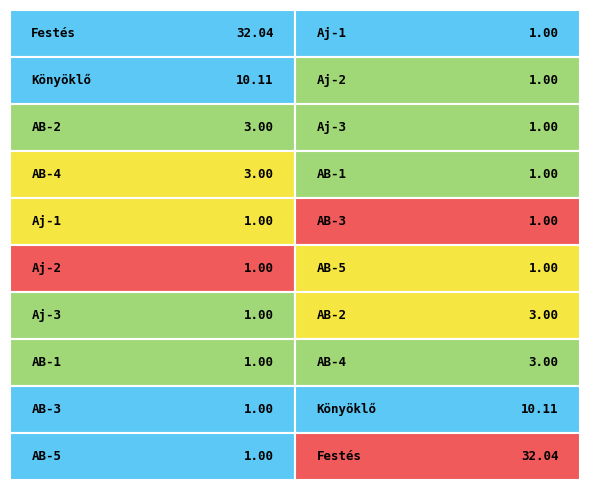

Is it true that AB-1 equals -0.4 at 47-011-15.1.1.2-0151171?

False